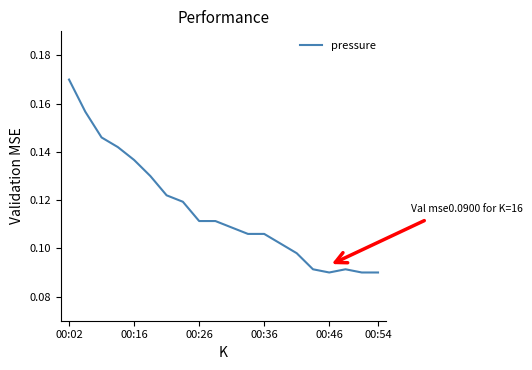

At which category does the chart reach its peak across all series?

00:02